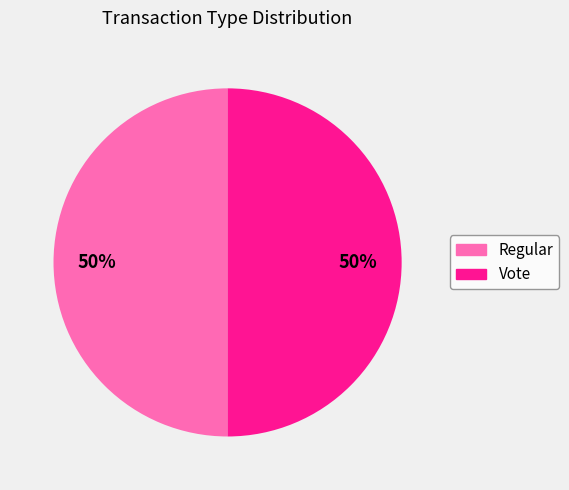

To the nearest percent, what is the combined percentage of Regular and Vote?

100%